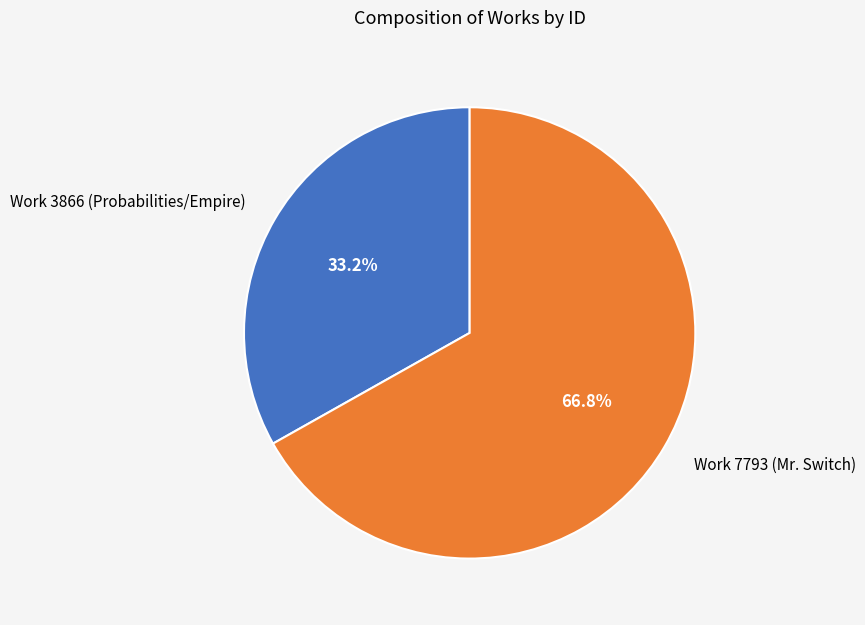

Approximately how many times larger is the value at Work 7793 (Mr. Switch) compared to Work 3866 (Probabilities/Empire)?

2.0